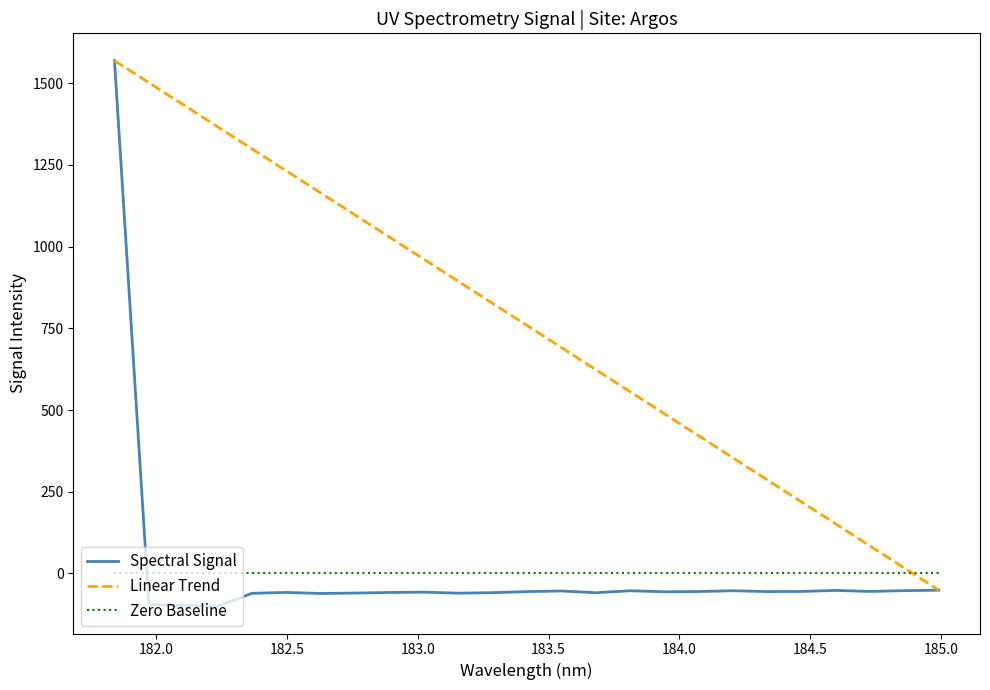

How many times do Spectral Signal and Zero Baseline cross each other?

1